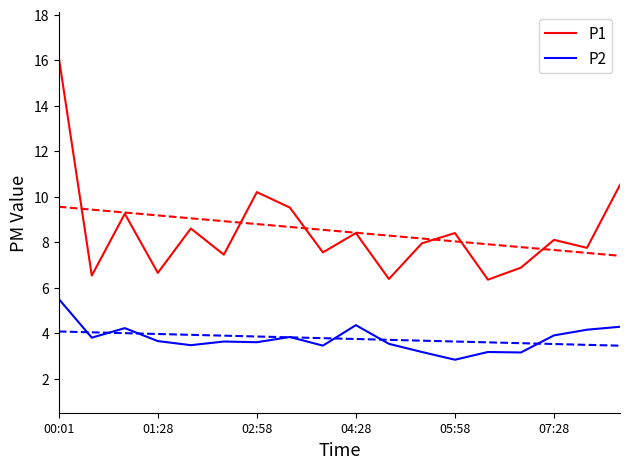

List the series in order of their peak value, highest first.

P1, P2